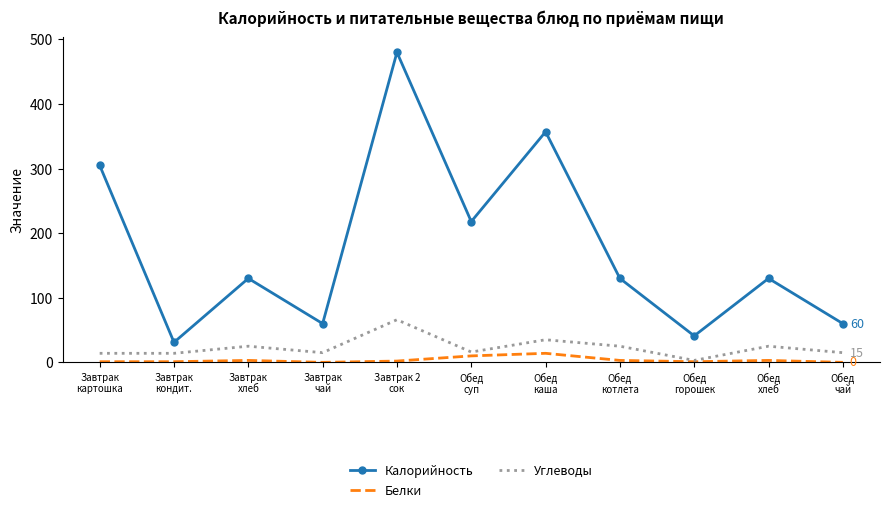

Which series has the widest spread of values?

Калорийность